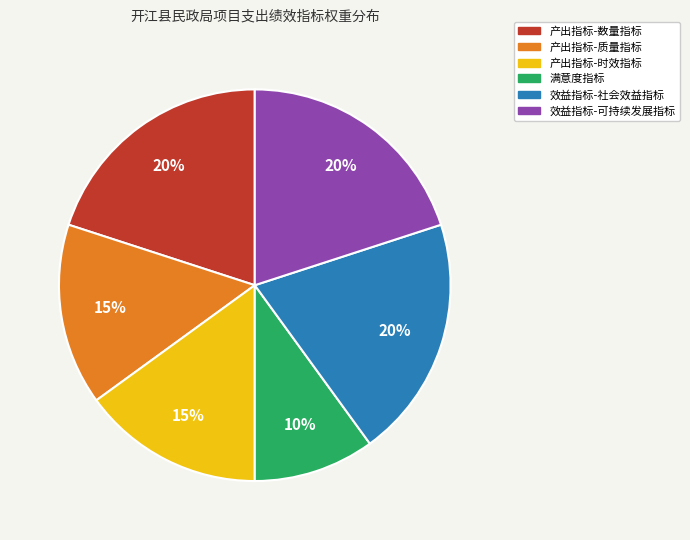

Is the sum of 产出指标-数量指标 and 满意度指标 greater than half?

No